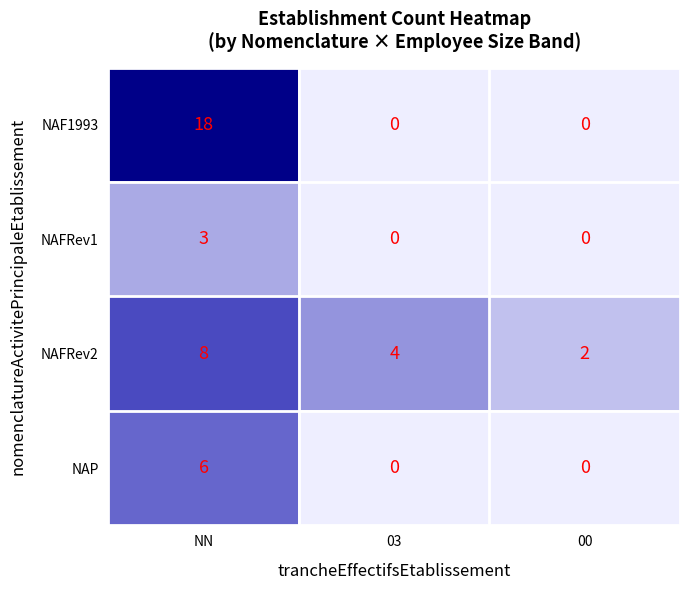

Is it true that NAP equals 1 at NN?

False